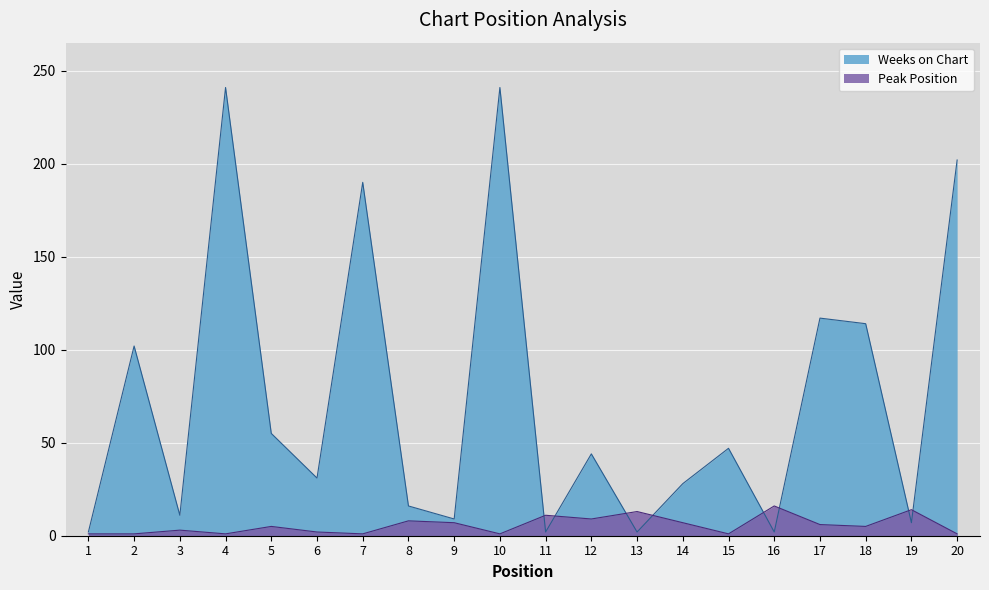

Where do Peak Position and Weeks on Chart first cross each other?

10 and 11